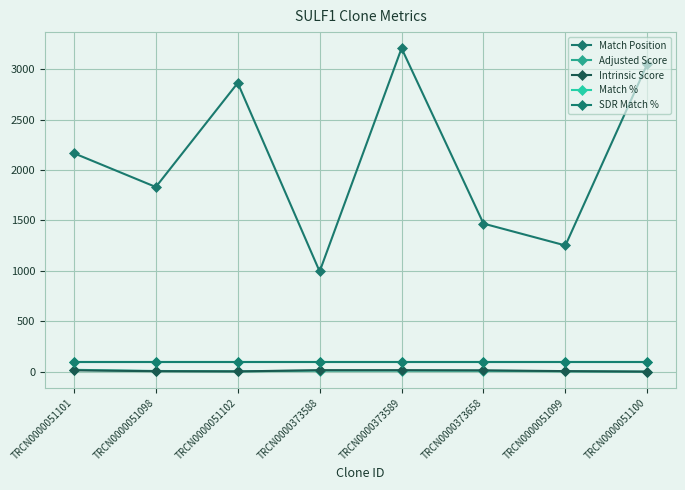

Is this an area chart (filled region under the line)?

No